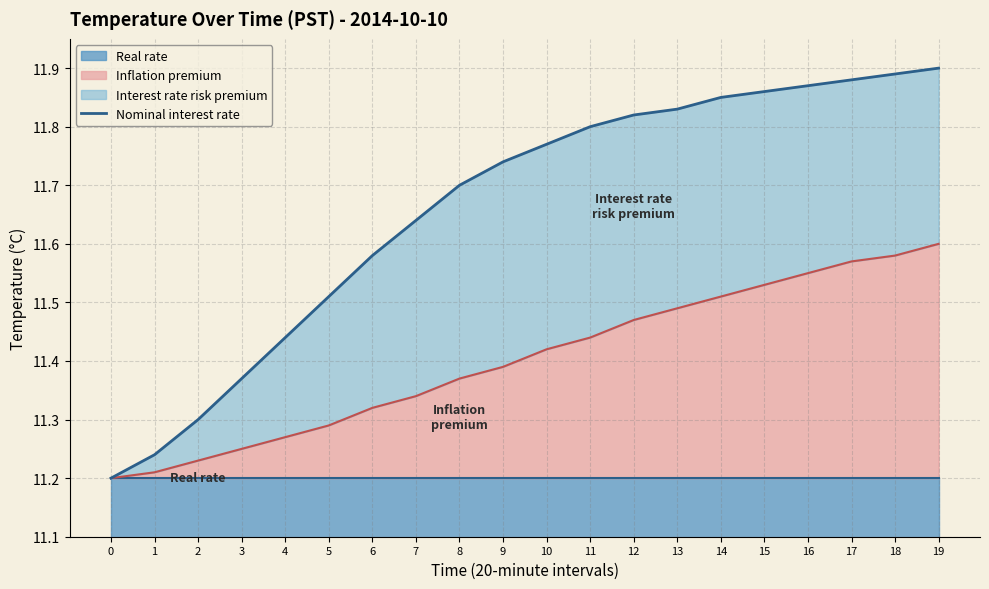

What is the maximum value shown in the chart?

11.9